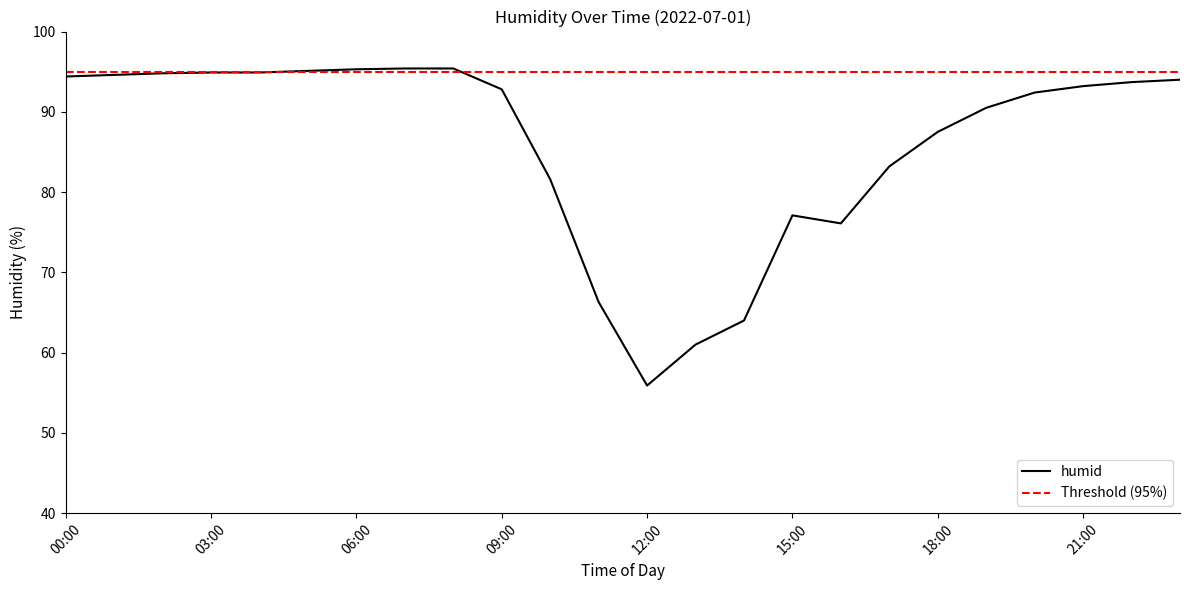

True or false: there are more than 2 points higher than both neighbors.

False